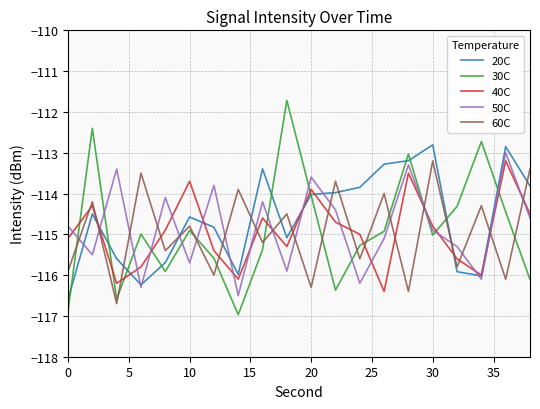

What is the minimum value for 50C?

-116.5